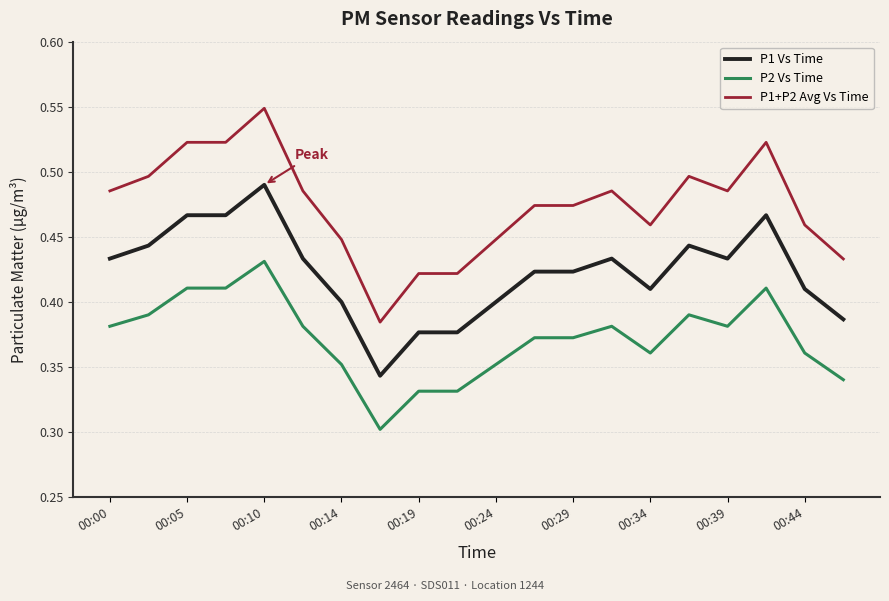

True or false: P2 Vs Time and P1 Vs Time cross at least once.

False